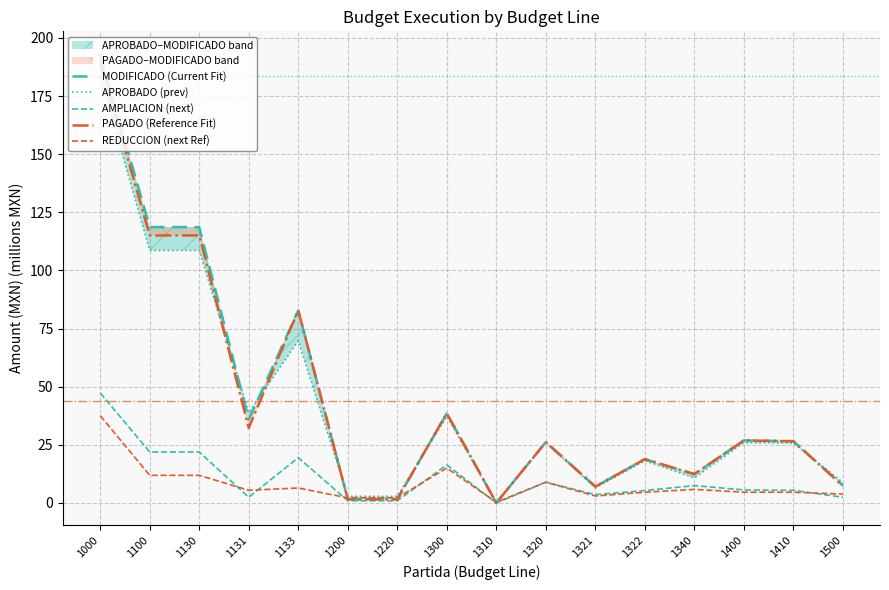

Which series has the largest total across all categories?

MODIFICADO (Current Fit)